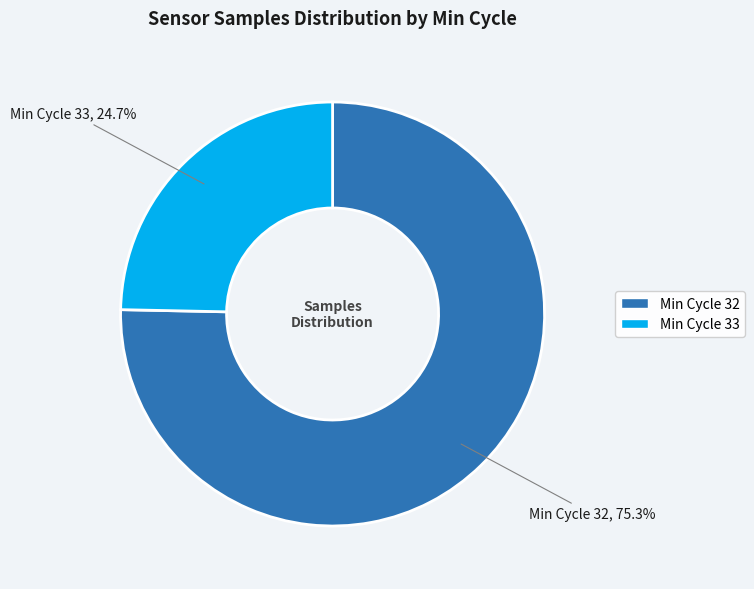

Is there a majority slice in this chart?

Yes